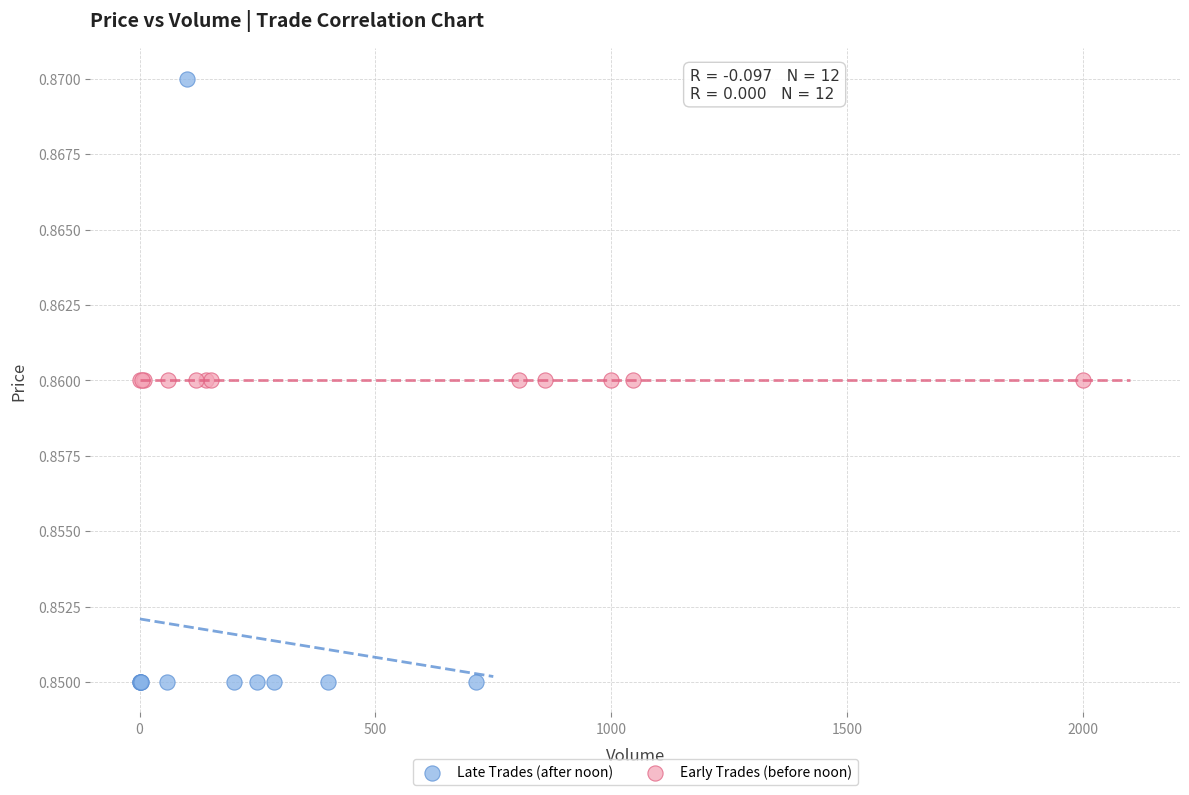

Which series contains the highest Y value?

Late Trades (after noon)